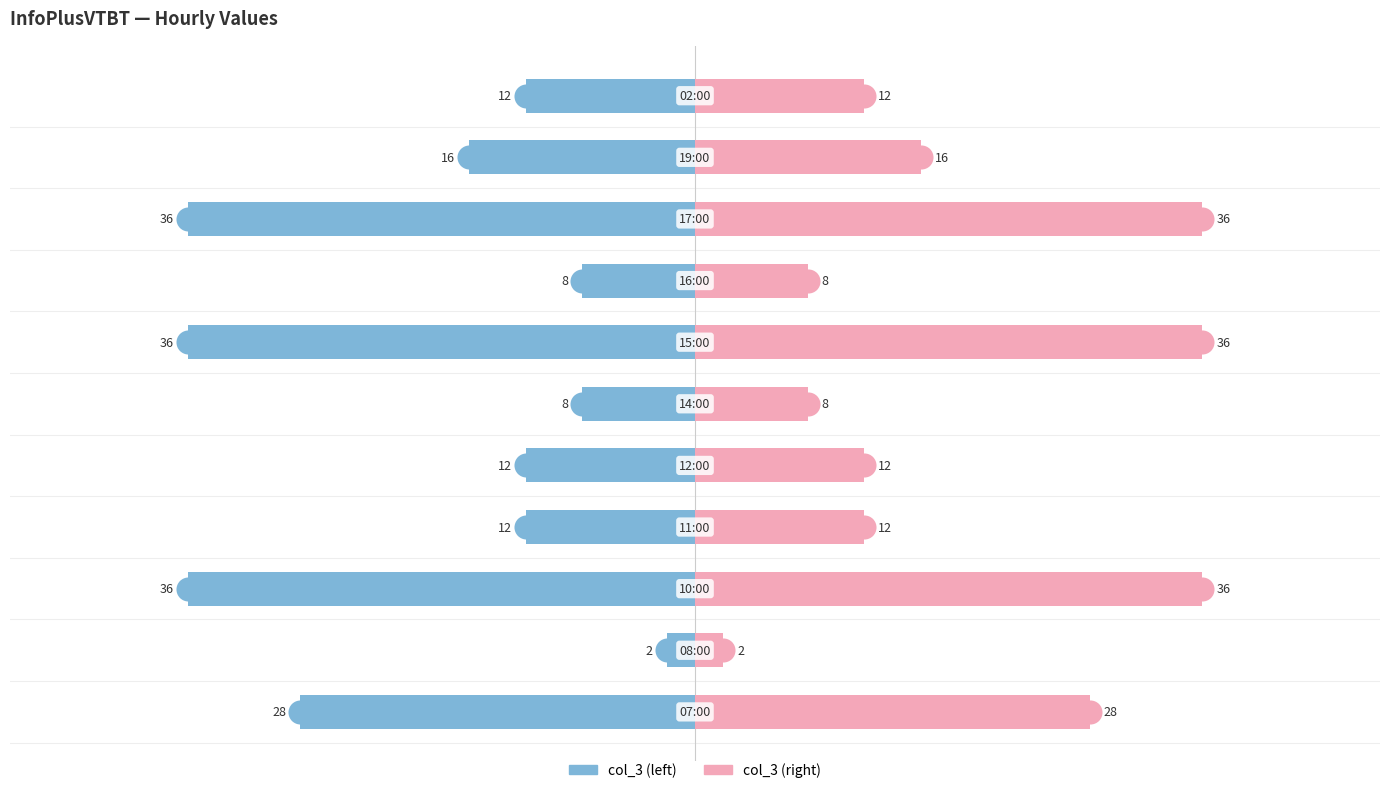

Which series reaches the maximum Y coordinate?

col_3 (right)